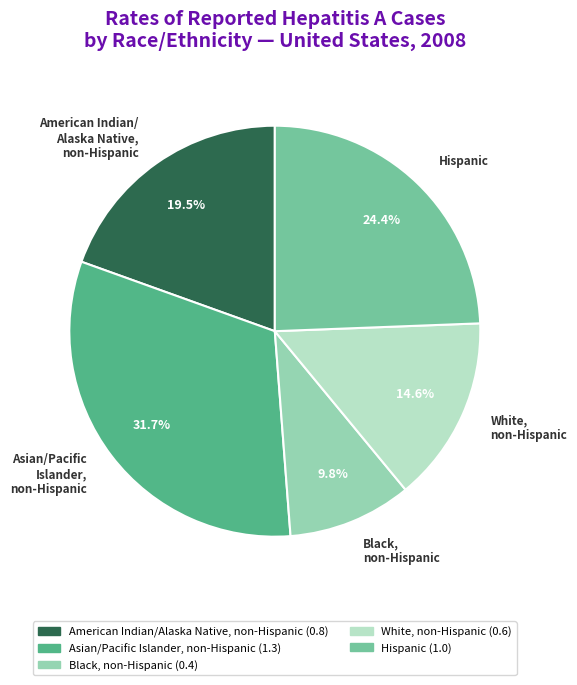

True or false: White, non-Hispanic accounts for 15% of the total.

True